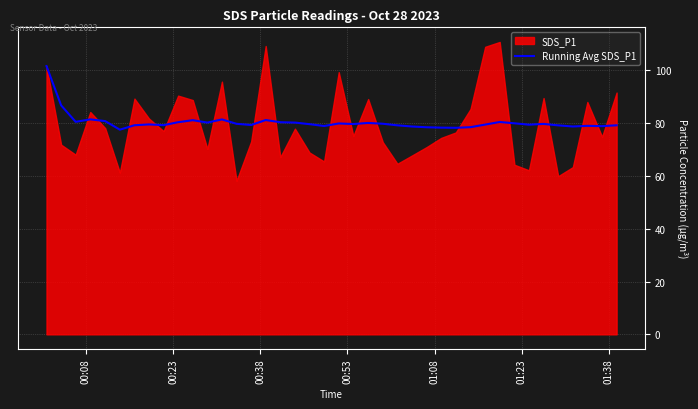

How many interior local valleys (lower than both neighbors) does the data have?

11